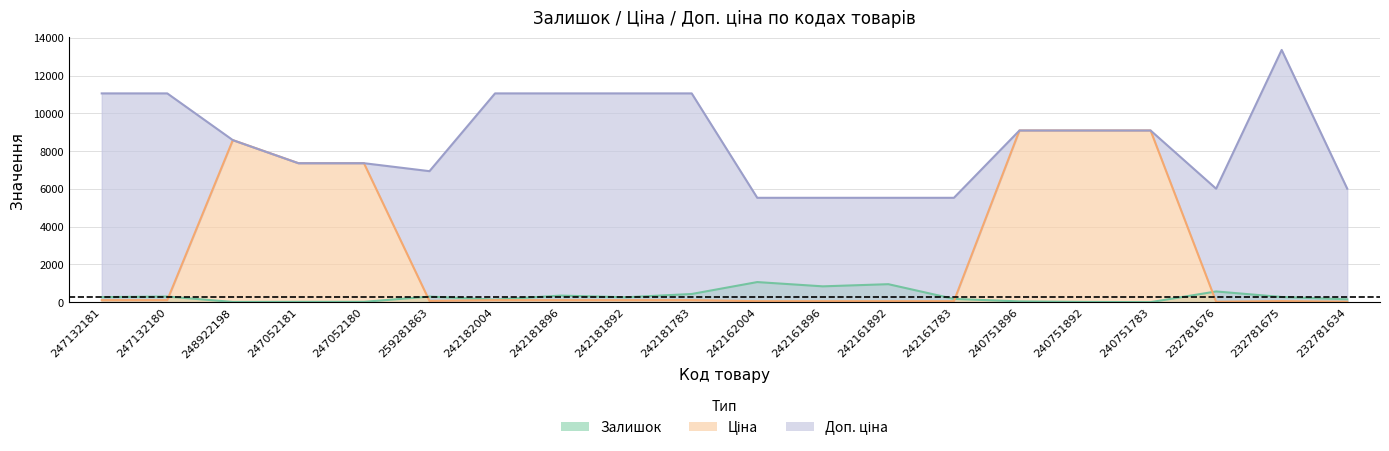

In Доп. ціна, how many points are lower than both neighbors (excluding endpoints)?

2